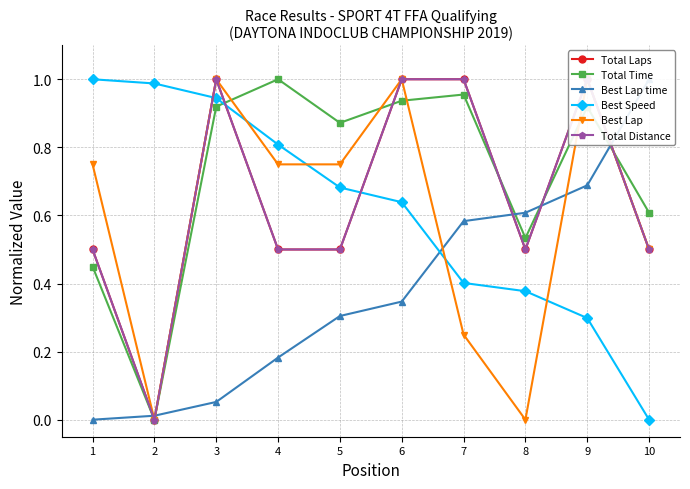

Which label corresponds to the largest value in the chart?

4